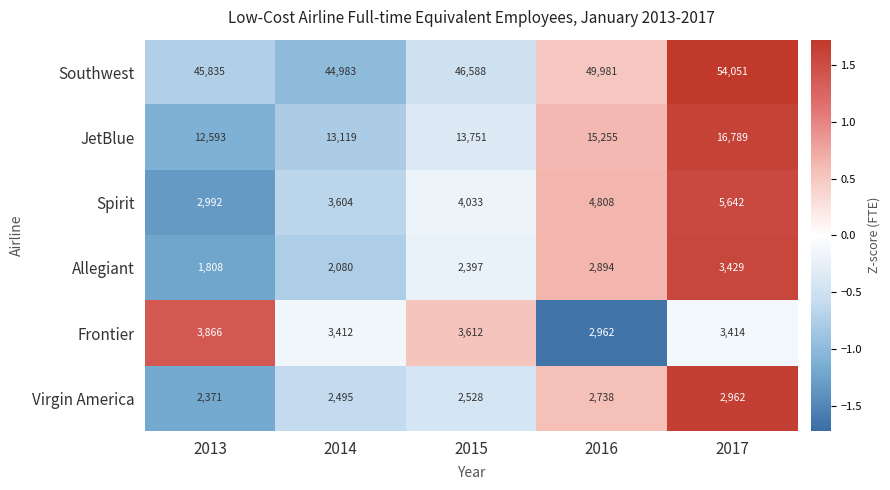

List the series in order of their peak value, lowest first.

Virgin America, Allegiant, Frontier, Spirit, JetBlue, Southwest